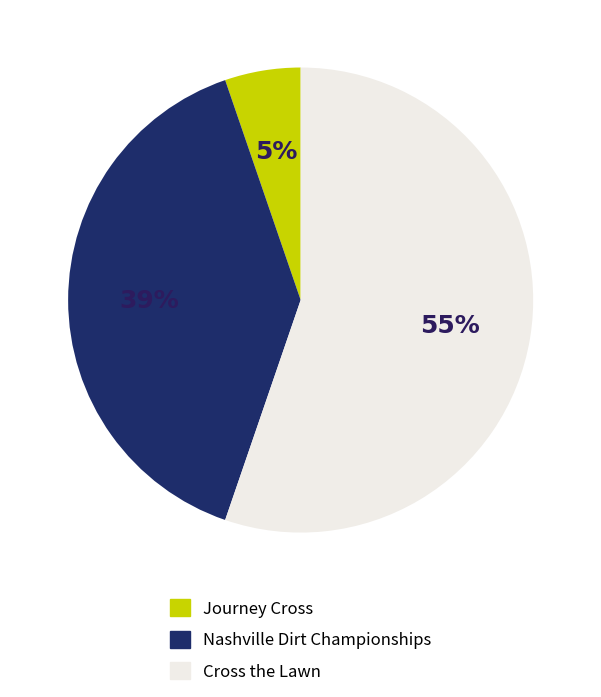

Is it true that Cross the Lawn is 55% of the pie?

True